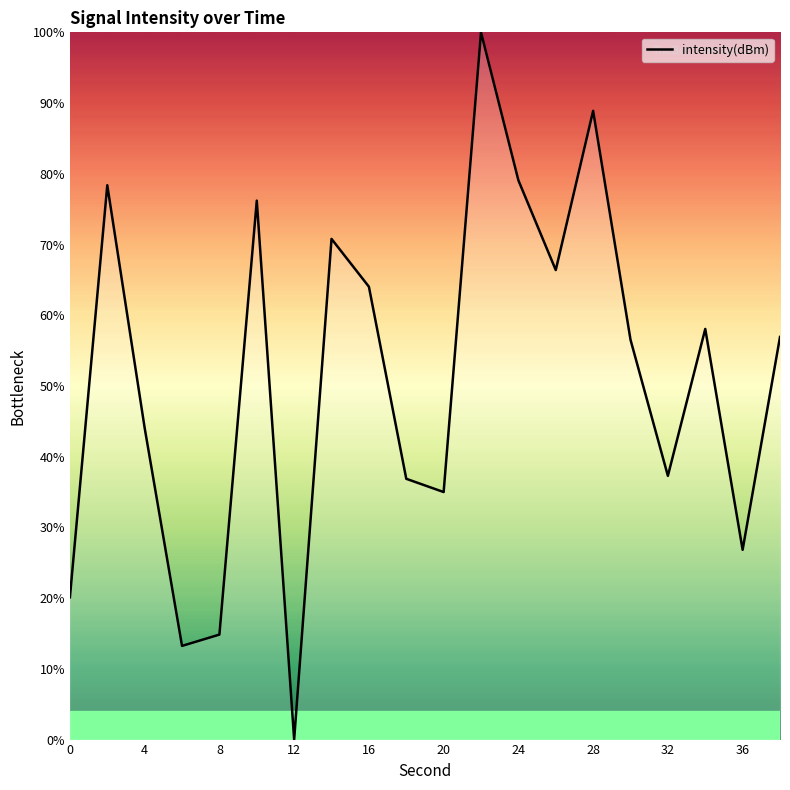

How many values are above zero?

19